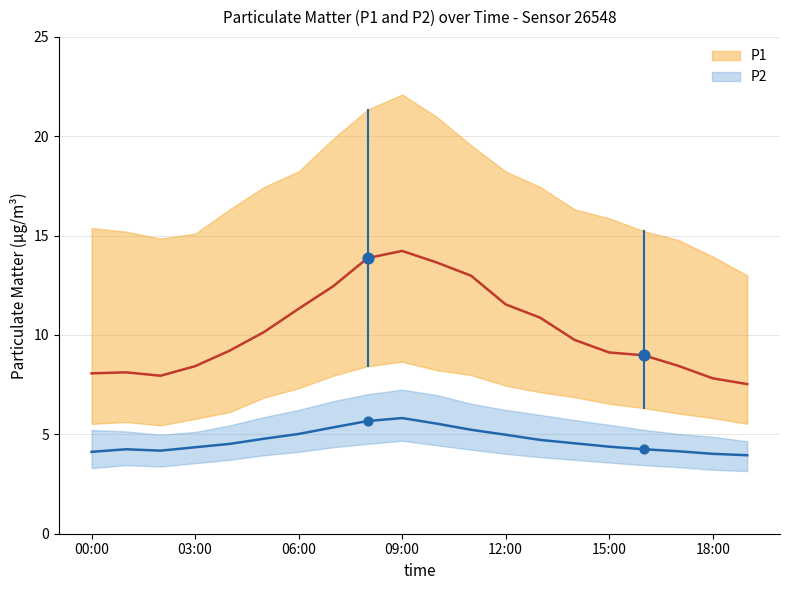

Is the value of P2 at 08:00 greater than the value of P1 at 19:00?

No